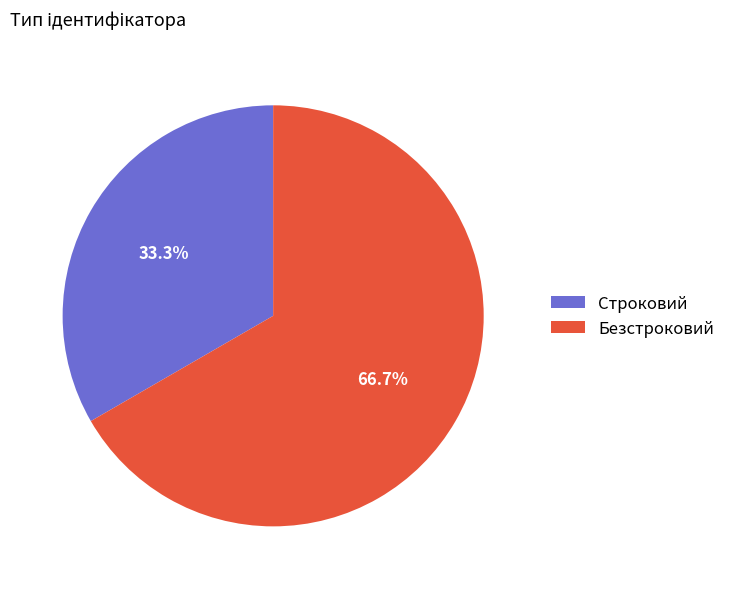

Is it true that Безстроковий is 67% of the pie?

True